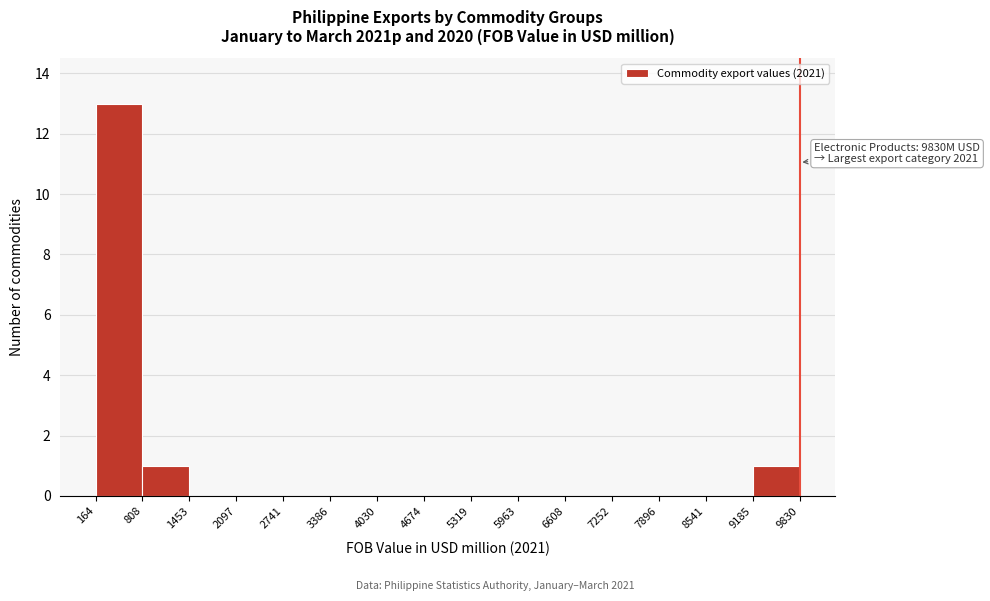

Over which range of the x-axis is the bar tallest?

164 to 808